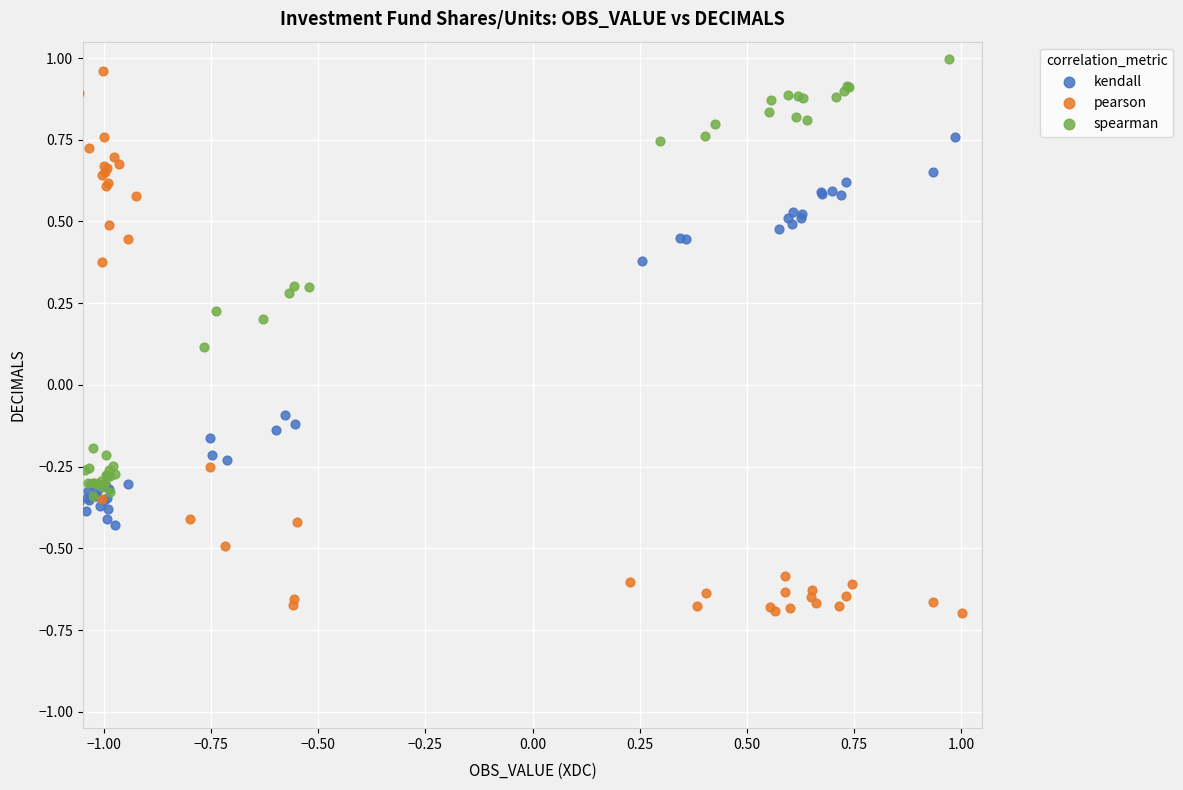

Which series reaches the minimum Y coordinate?

pearson